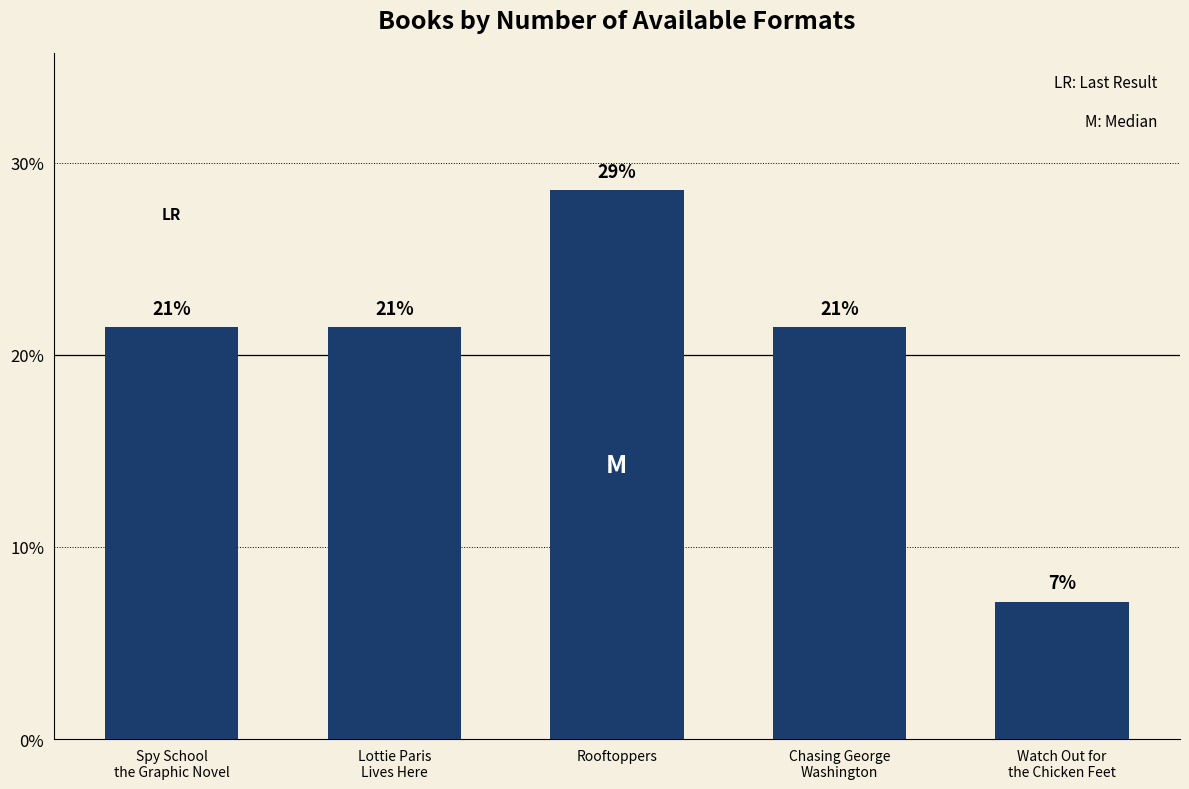

How many bars are there in total?

5